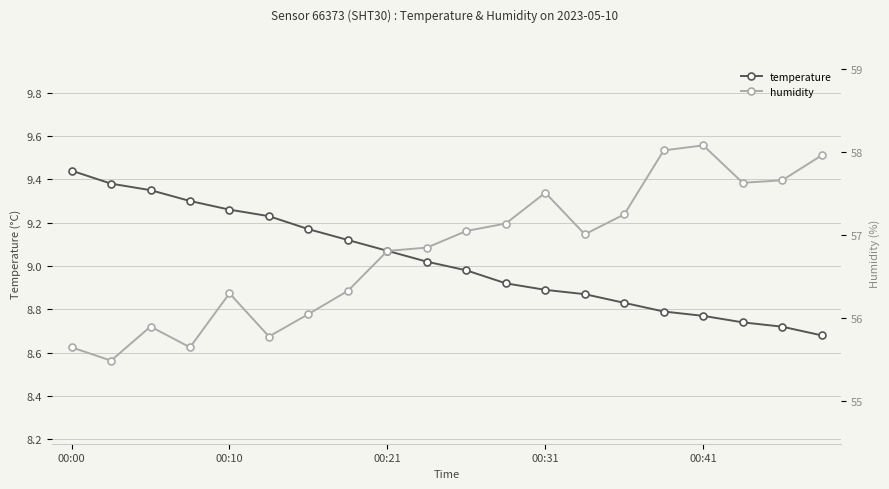

How many lines are shown in the chart?

2